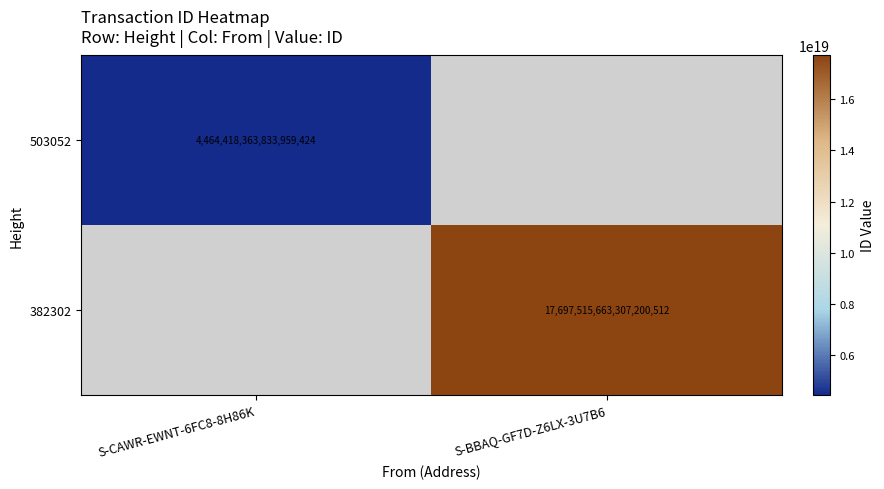

The 503052 series shows 4464418363833959424 at S-CAWR-EWNT-6FC8-8H86K. True or false?

True